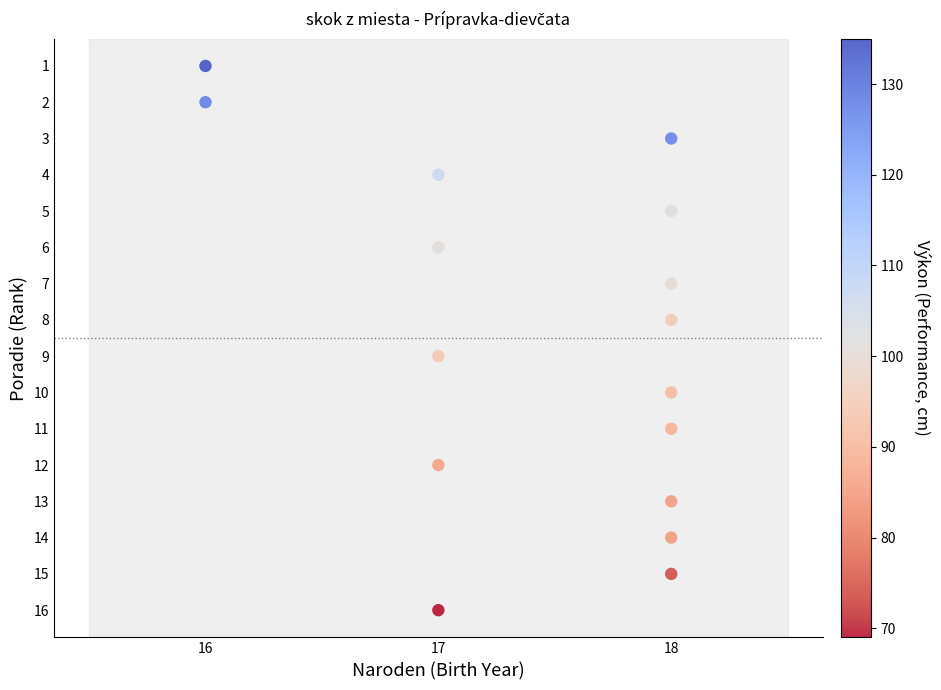

What is the range of Y values (max minus min)?

15